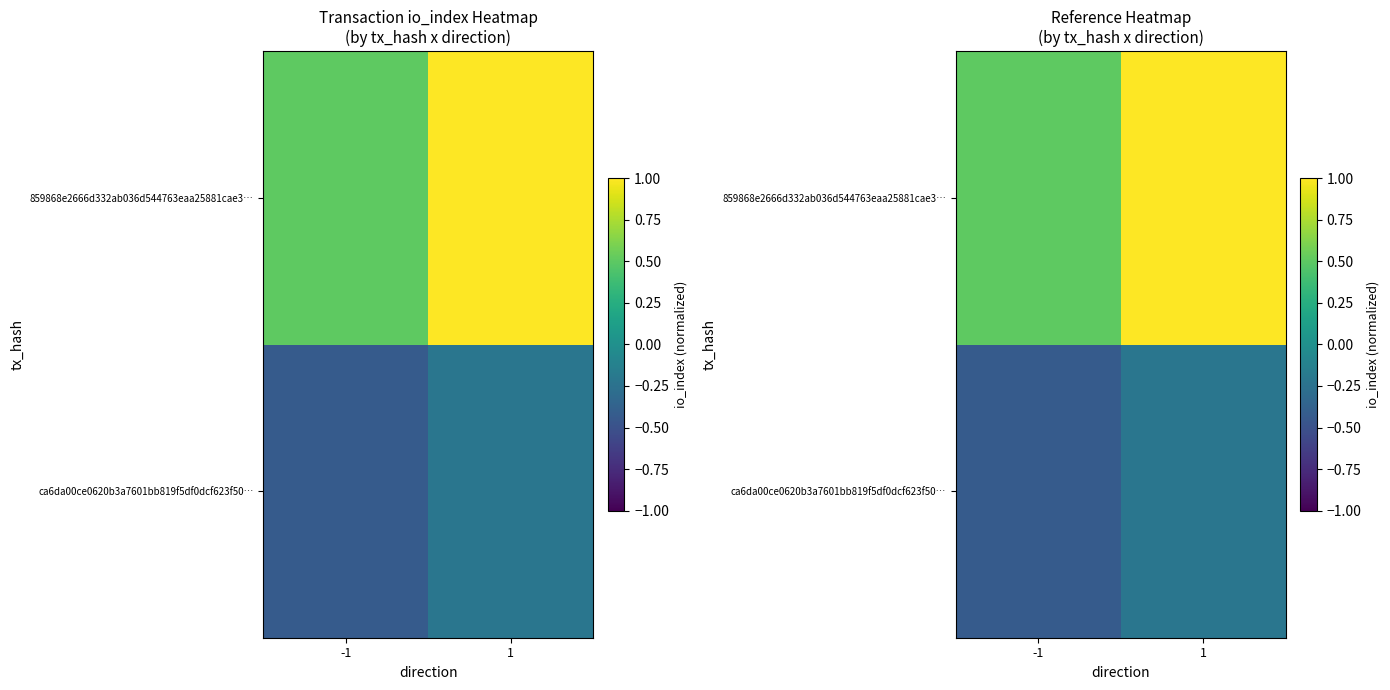

Rank the categories by 859868e2666d332ab036d544763eaa25881cae3… value from lowest to highest.

-1, 1